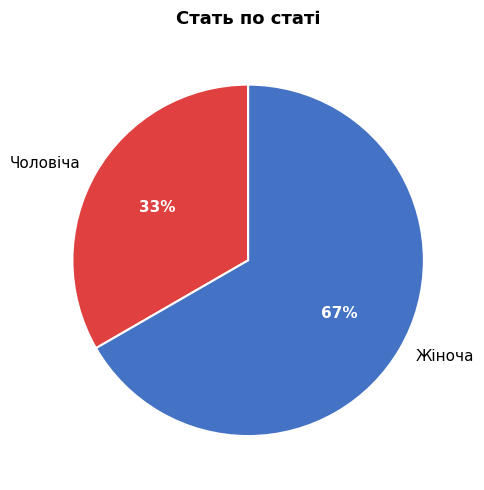

What percentage is the Жіноча slice, to the nearest percent?

67%